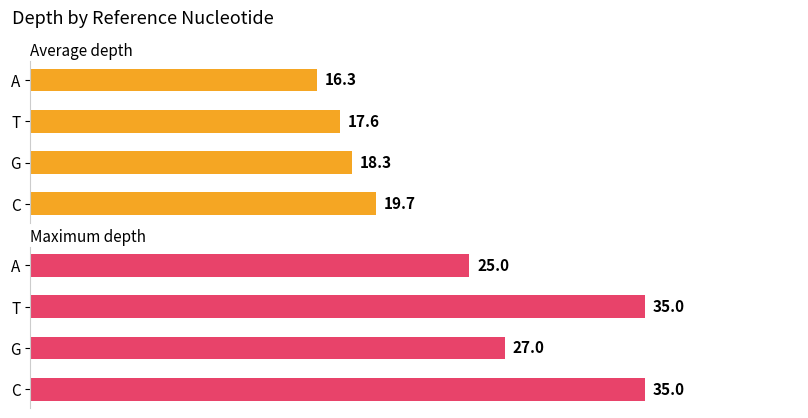

Are the bars horizontal?

Yes